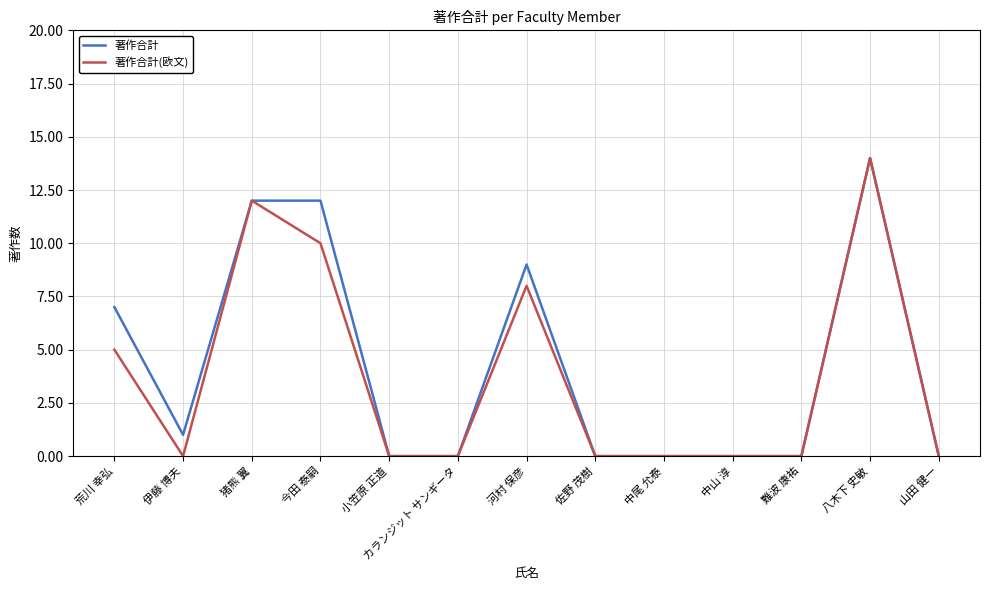

Reading left to right, what are all the values shown in this chart?

著作合計: 7	1	12	12	0	0	9	0	0	0	0	14	0
著作合計(欧文): 5	0	12	10	0	0	8	0	0	0	0	14	0